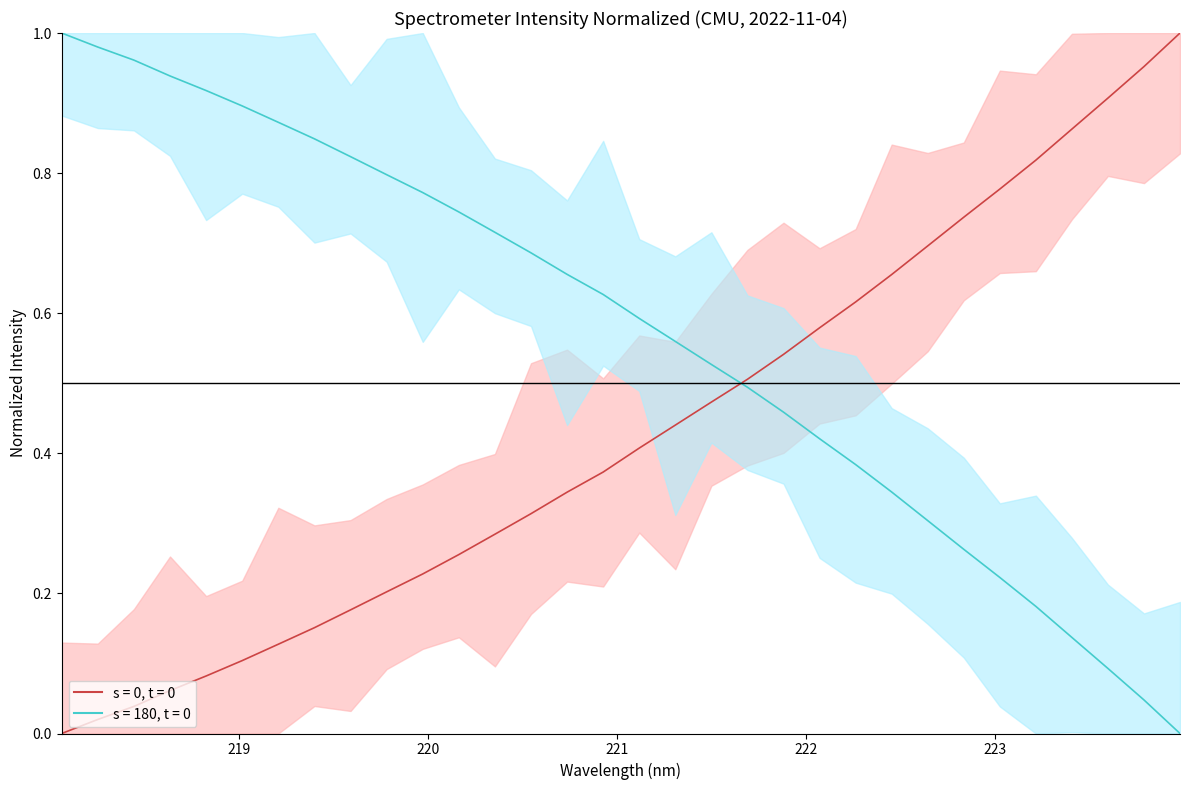

How many data points does each series have?

32